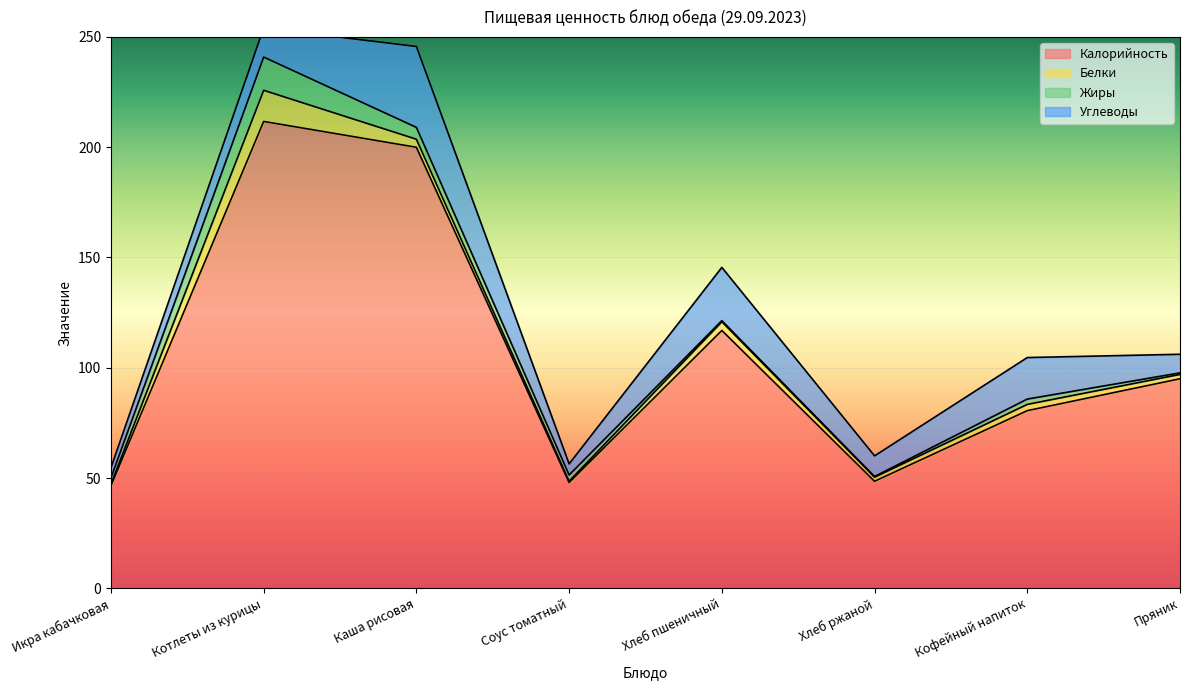

Is it true that Углеводы equals 36.7 at Каша рисовая?

True